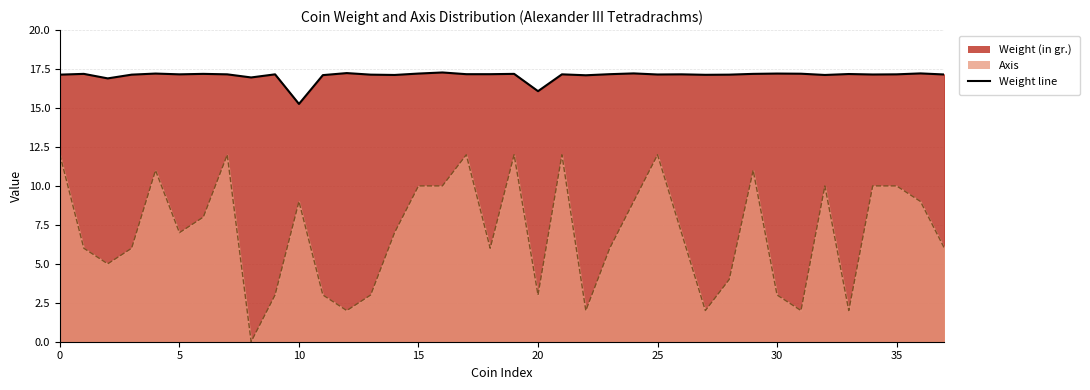

Does the chart have visible grid lines?

Yes